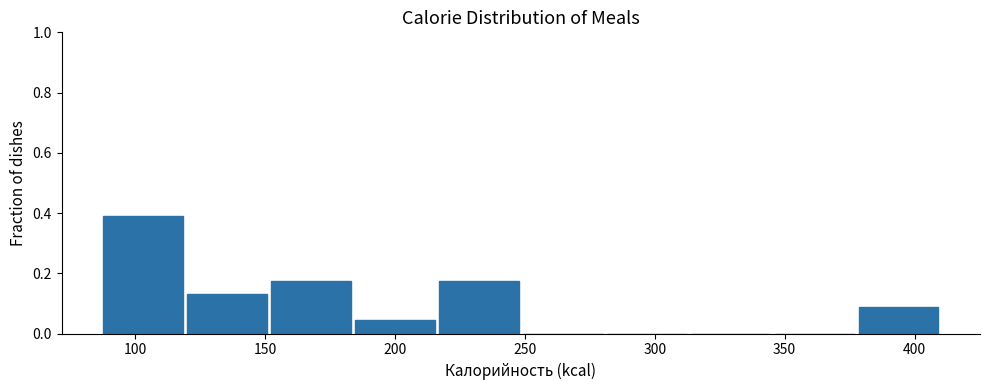

Reading left to right, list every bar in this chart as the range it spans on the x-axis followed by its height. Neither the bar edges nor the heights are printed on the chart, so give them approximately, as read against the axes.

85 to 120: 0.40
120 to 150: 0.14
150 to 185: 0.18
185 to 215: 0.04
215 to 250: 0.18
250 to 280: 0
280 to 315: 0
315 to 345: 0
345 to 380: 0
380 to 410: 0.08